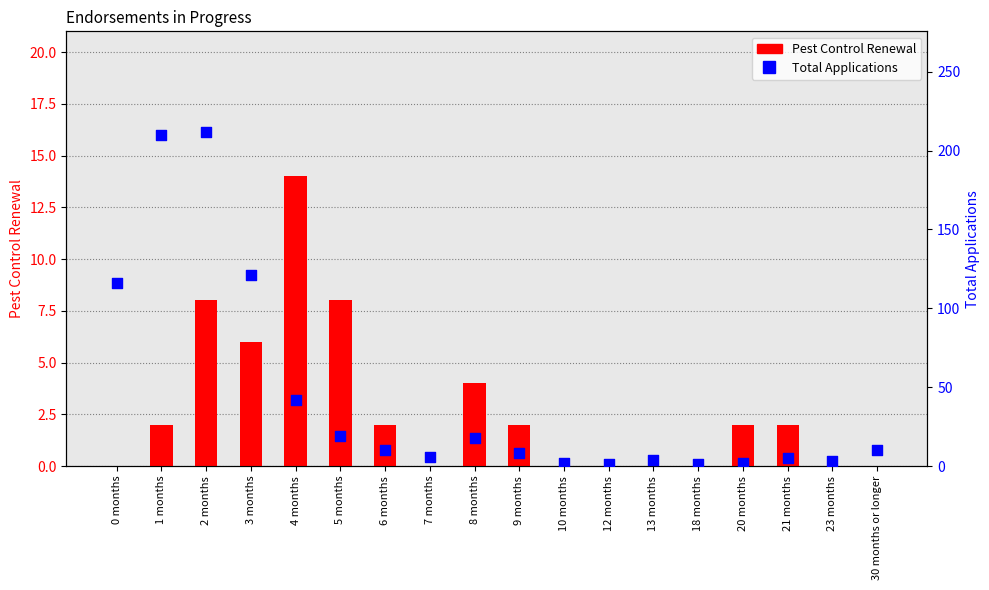

Is the value of Pest Control Renewal at 30 months or longer greater than the value of Total Applications at 4 months?

No